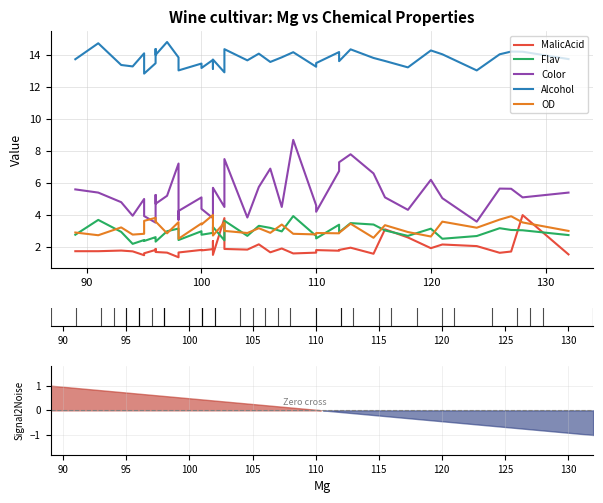

True or false: Color and OD intersect in this chart.

True